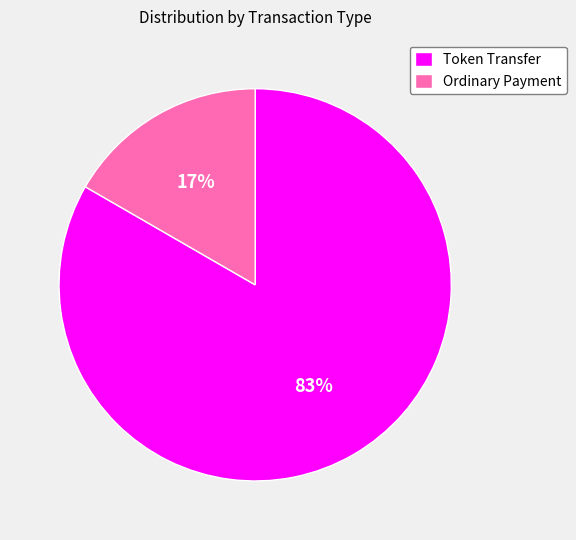

Count the number of slices in the pie.

2